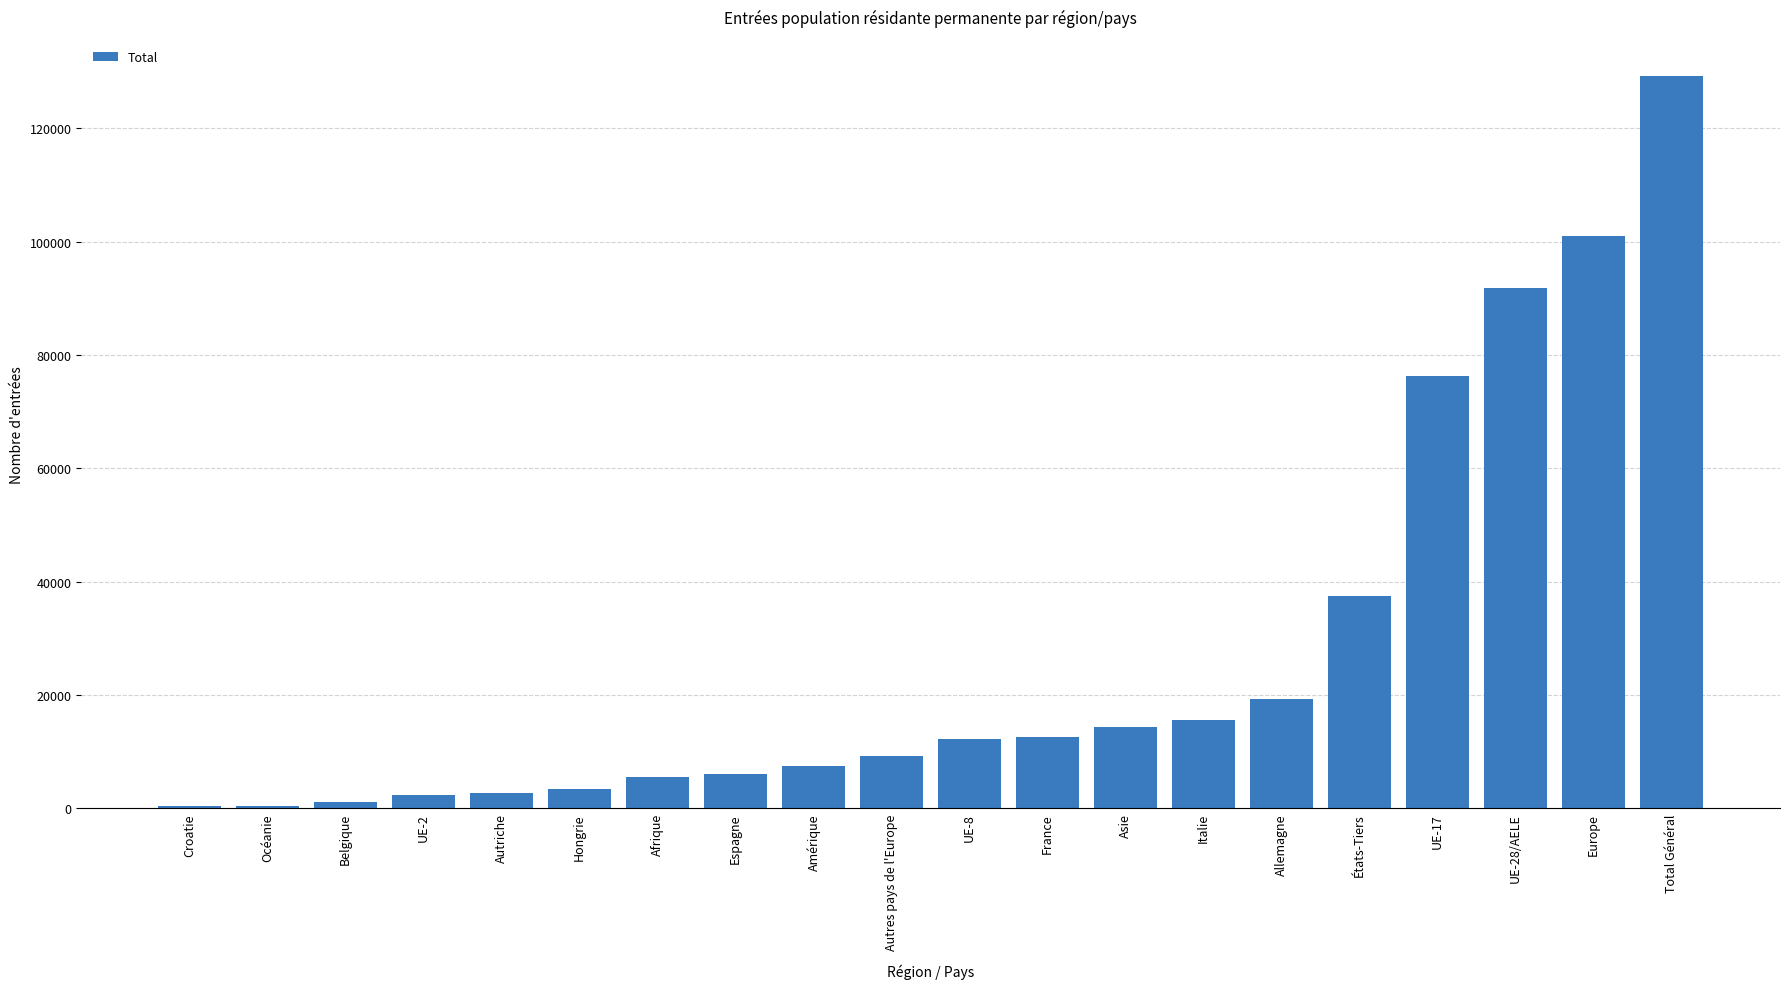

What is the difference between the second highest and second lowest values?

100514